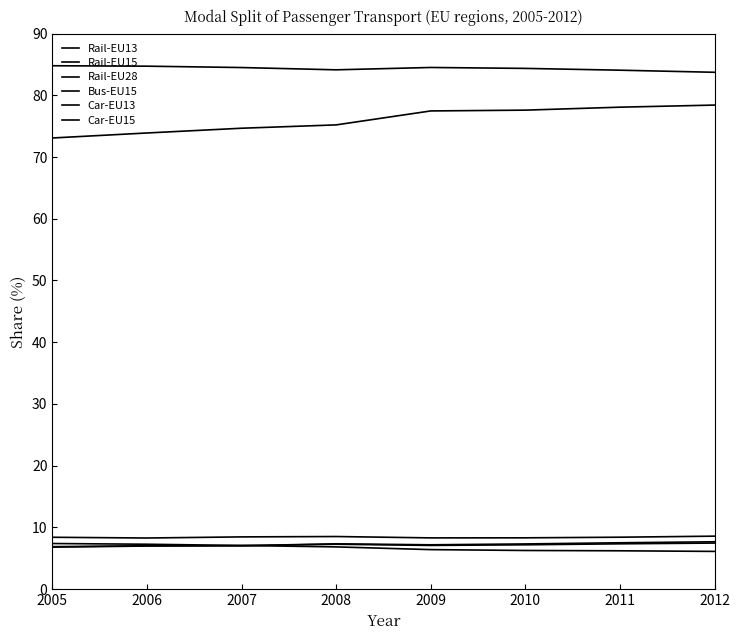

Does the chart display data point markers on the line(s)?

No